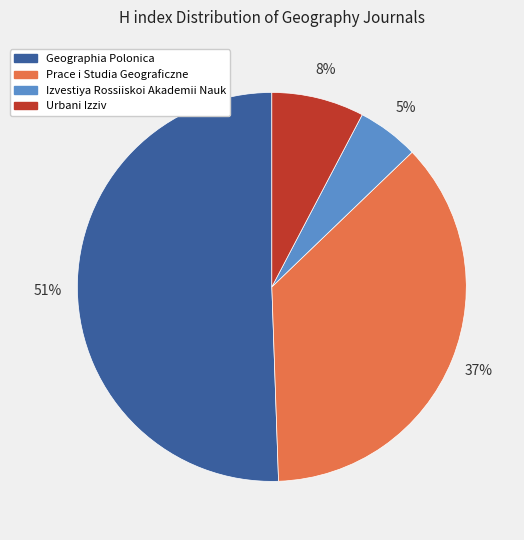

What is the majority slice?

Geographia Polonica